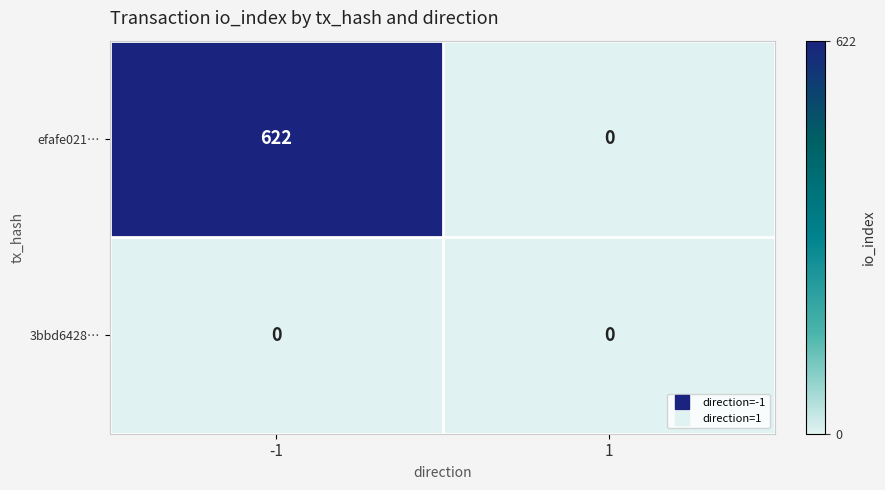

Which series has the widest spread of values?

efafe021…